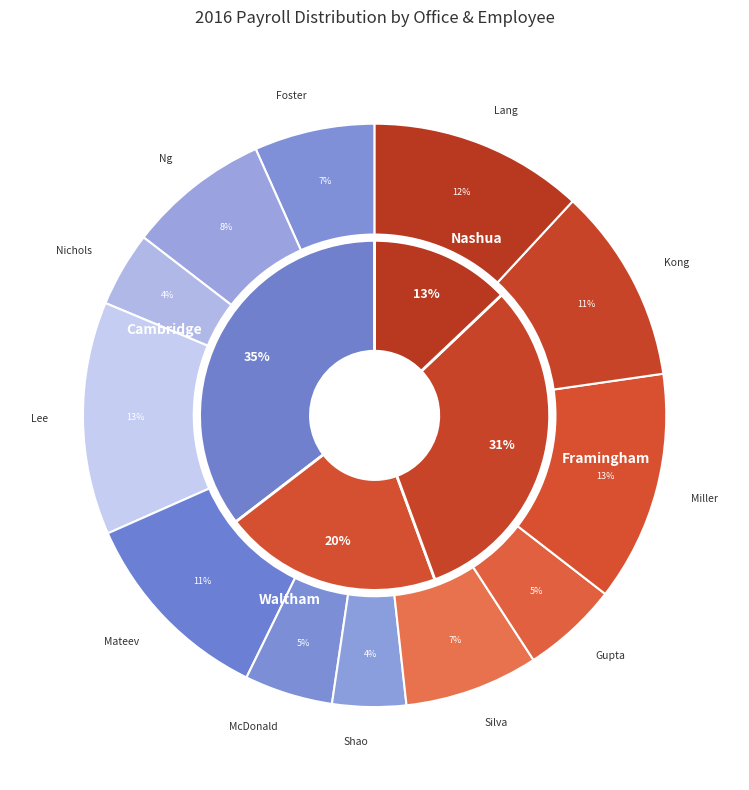

To the nearest percent, what is the difference between the largest and smallest slice percentages?

9%